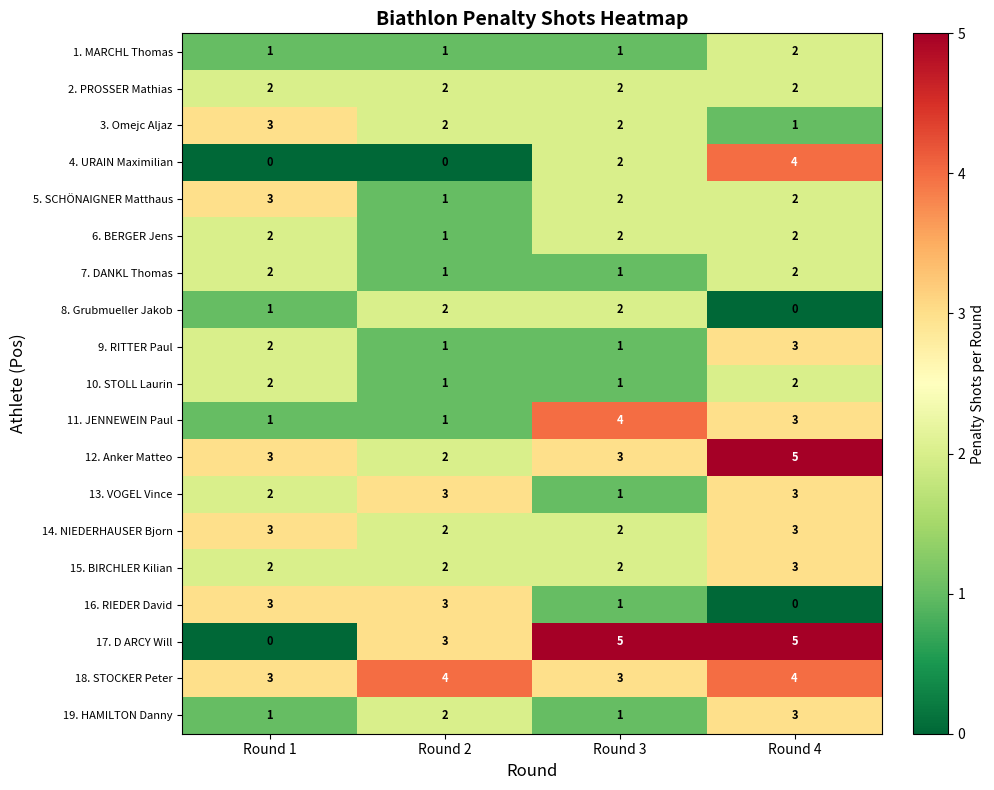

What is the total value across all series at Round 4?

49